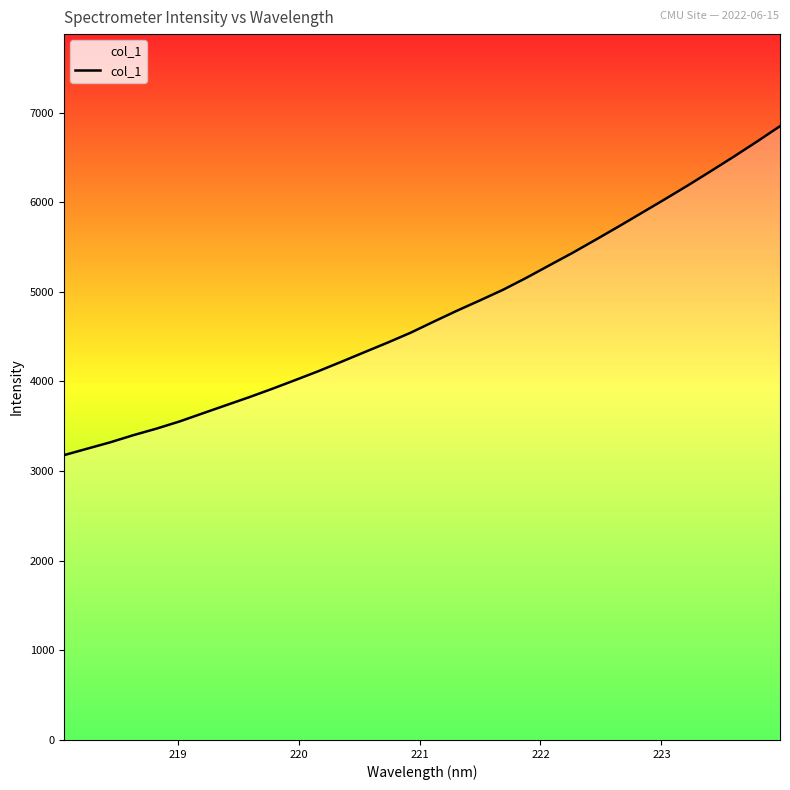

How many lines are shown in the chart?

1